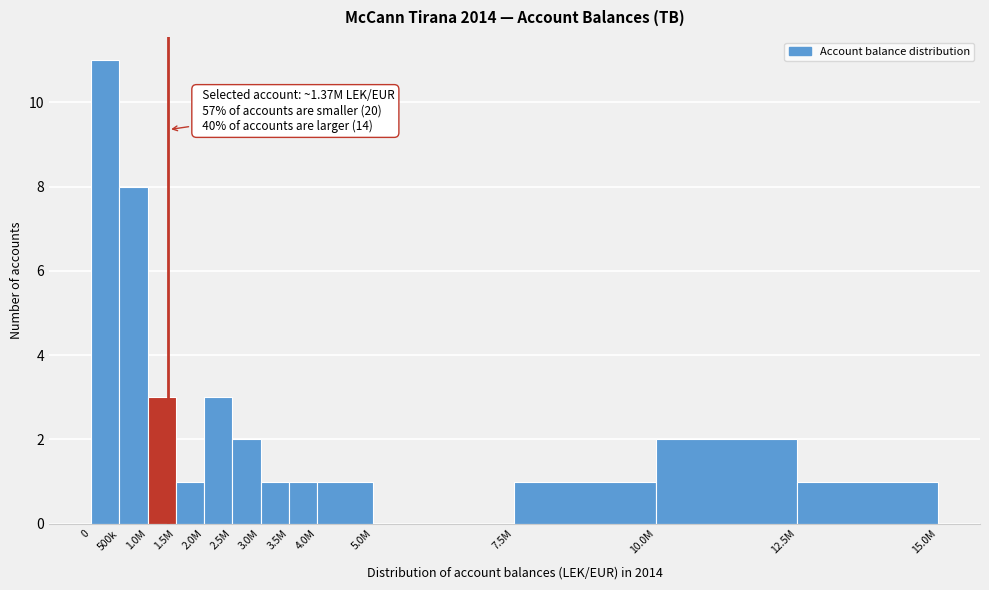

Reading left to right, extract all data points from this chart.

0=11	500k=8	1.0M=3	1.5M=1	2.0M=3	2.5M=2	3.0M=1	3.5M=1	4.0M=1	5.0M=0	7.5M=1	10.0M=2	12.5M=1